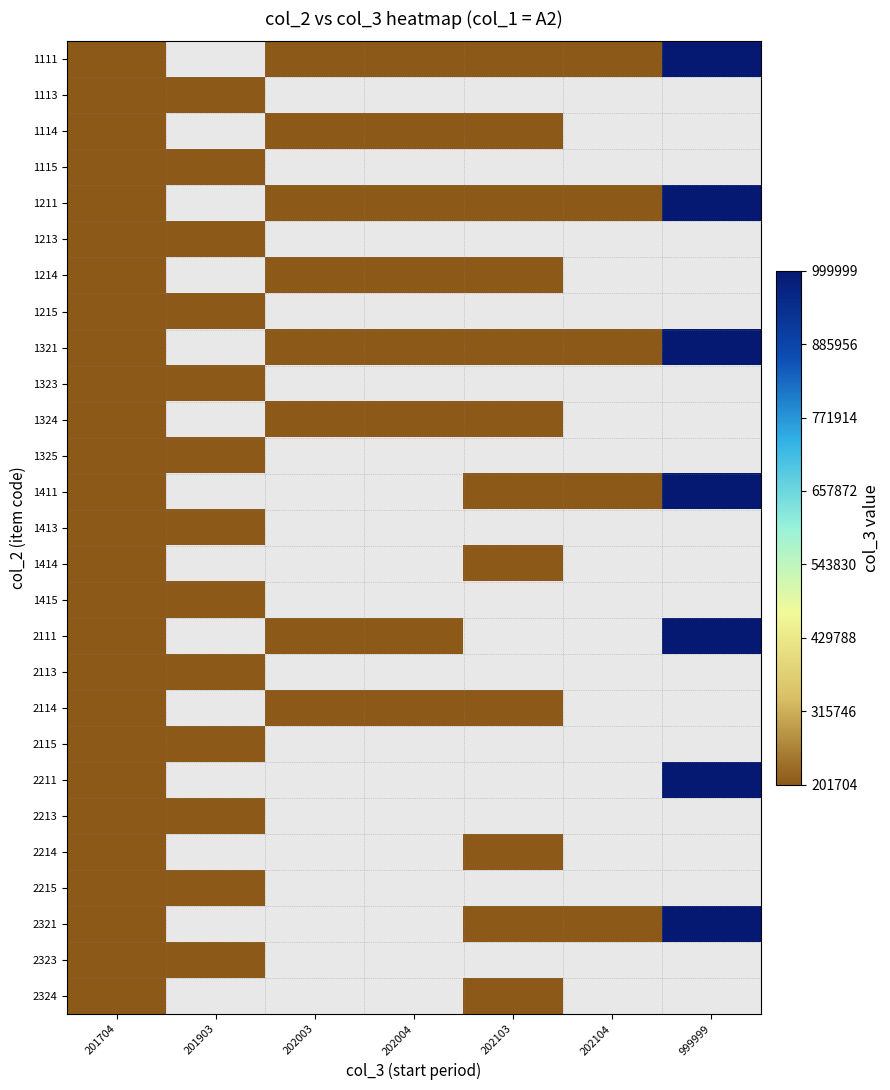

Where is 1113 nearest to the value 201803?

201704